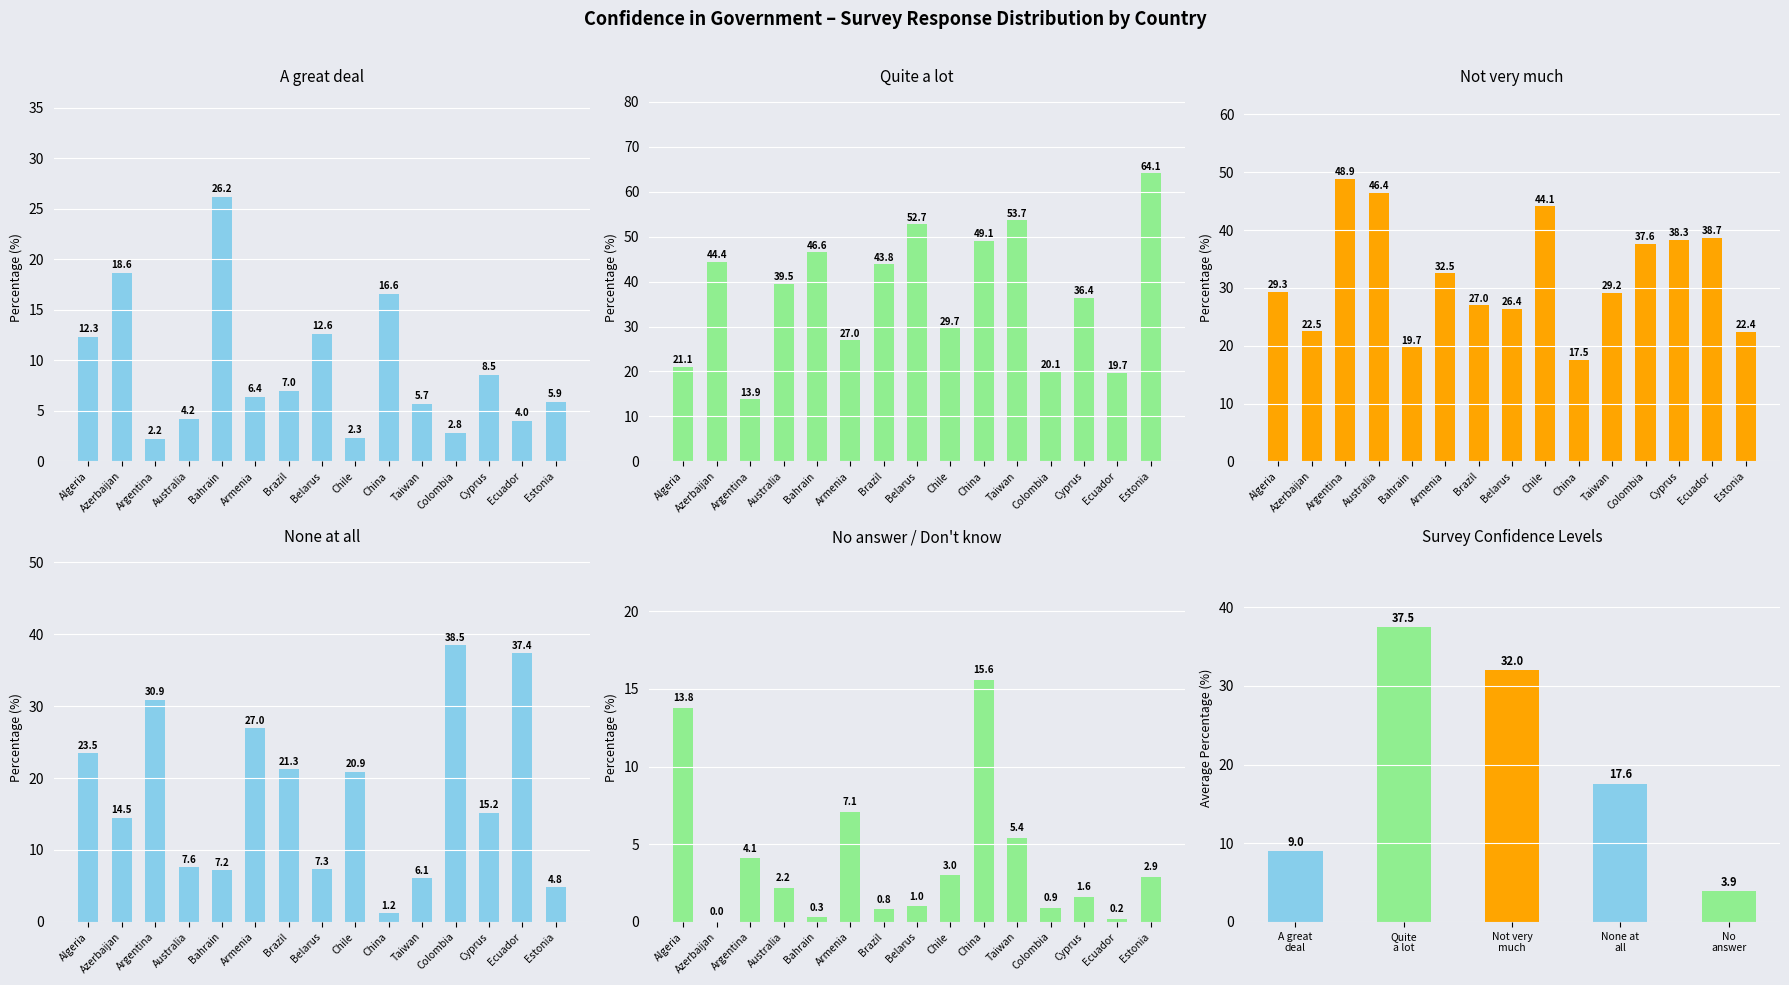

Rank the categories by None at all value from highest to lowest.

Colombia, Ecuador, Argentina, Armenia, Algeria, Brazil, Chile, Cyprus, Azerbaijan, Australia, Belarus, Bahrain, Taiwan, Estonia, China